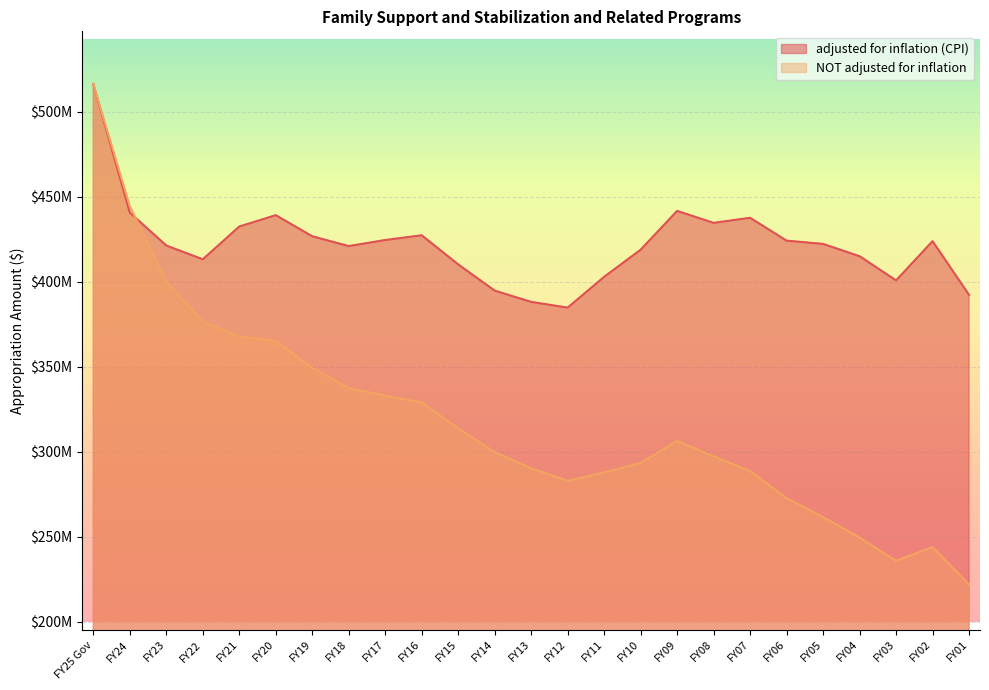

Is the value of adjusted for inflation (CPI) at FY21 greater than the value of NOT adjusted for inflation at FY17?

Yes